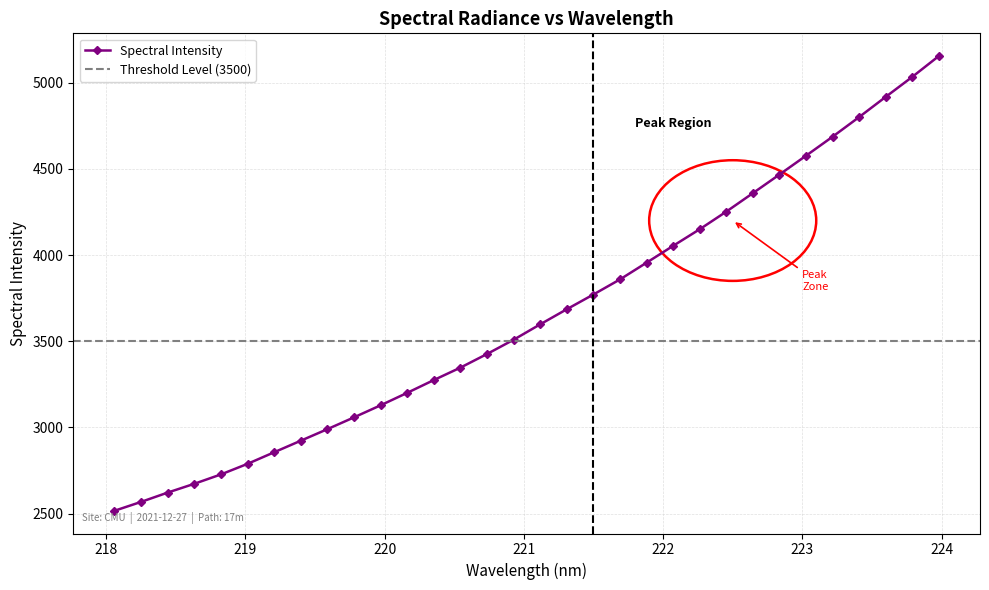

What is the difference between the values at 223.408 and 223.9802?

354.0